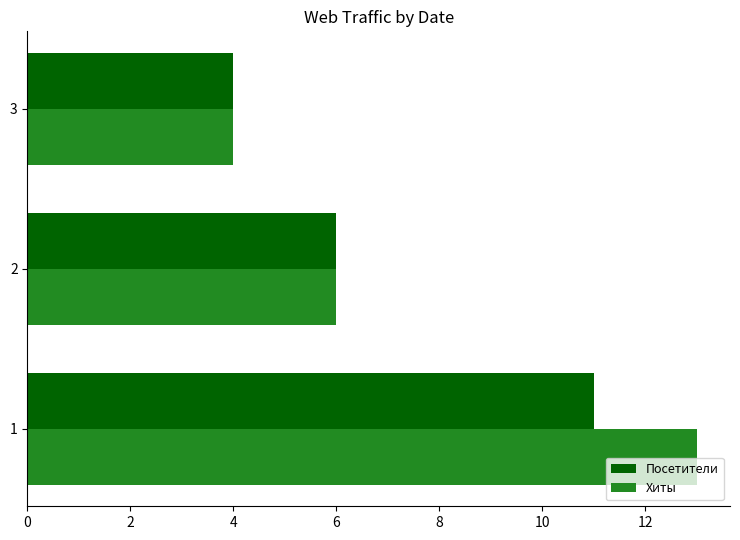

At which category does the chart reach its minimum across all series?

3